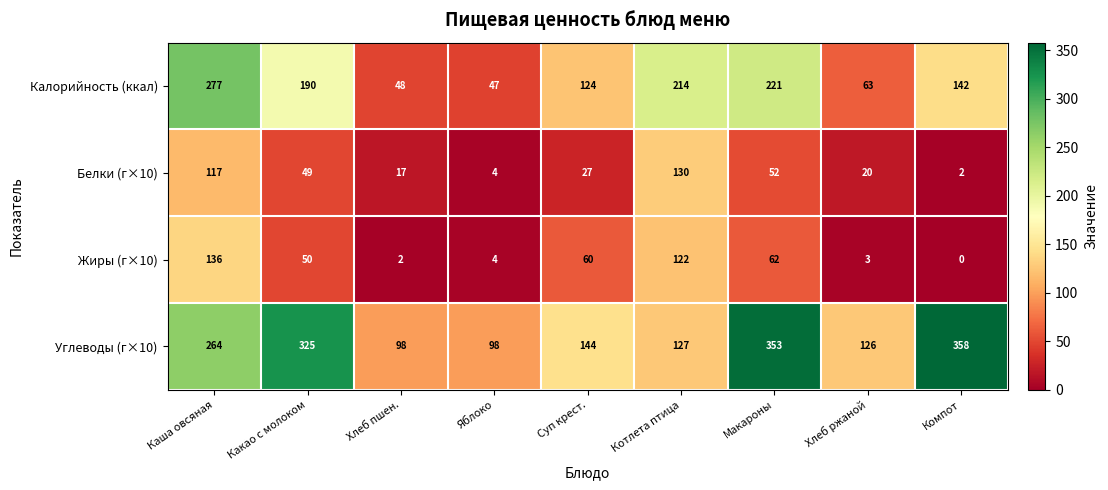

Which category has the lowest value across all series?

Компот